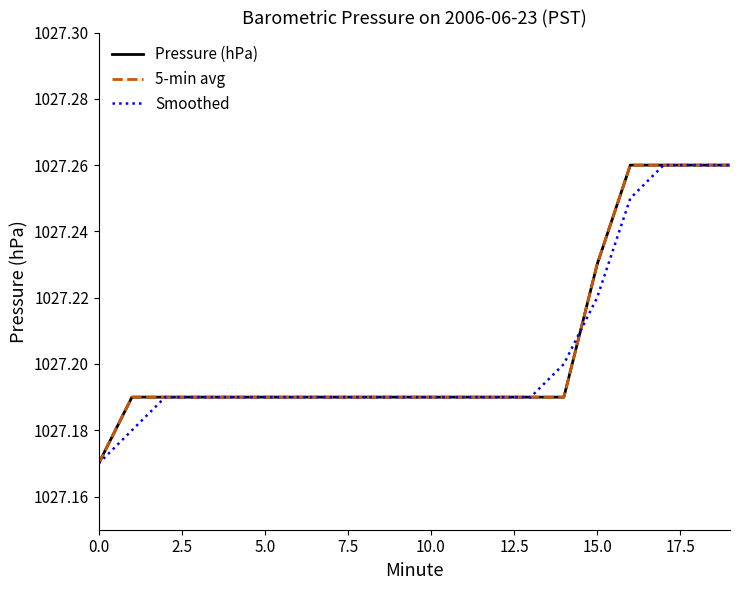

Is this an area chart (filled region under the line)?

No